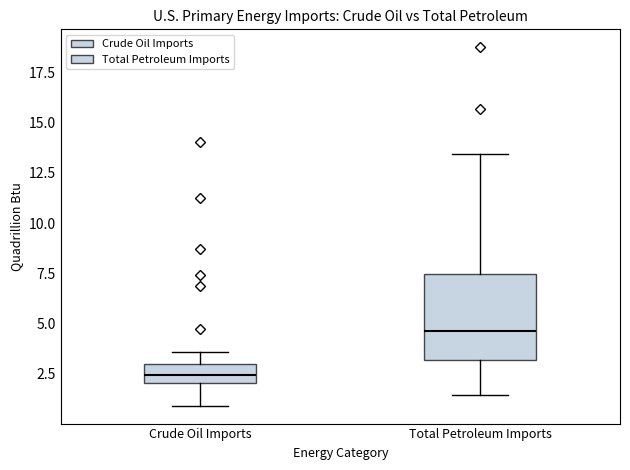

Which box has the highest median line?

Total Petroleum Imports